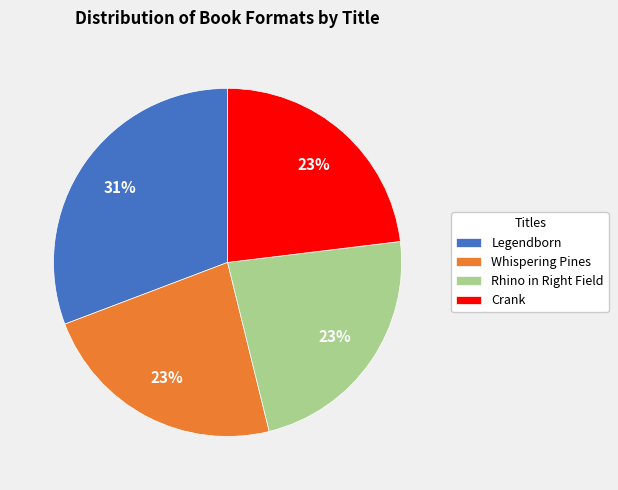

Combined, do Crank and Legendborn account for over 50%?

Yes